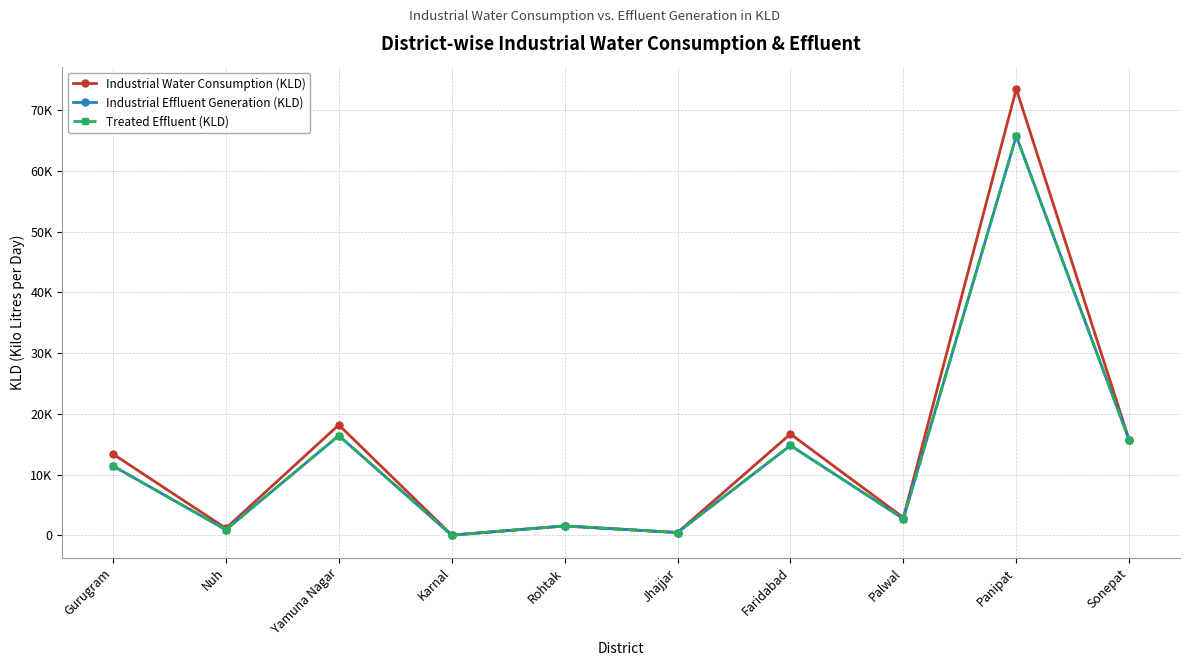

What is the sum of the Treated Effluent (KLD) values at Gurugram and Faridabad?

26212.7